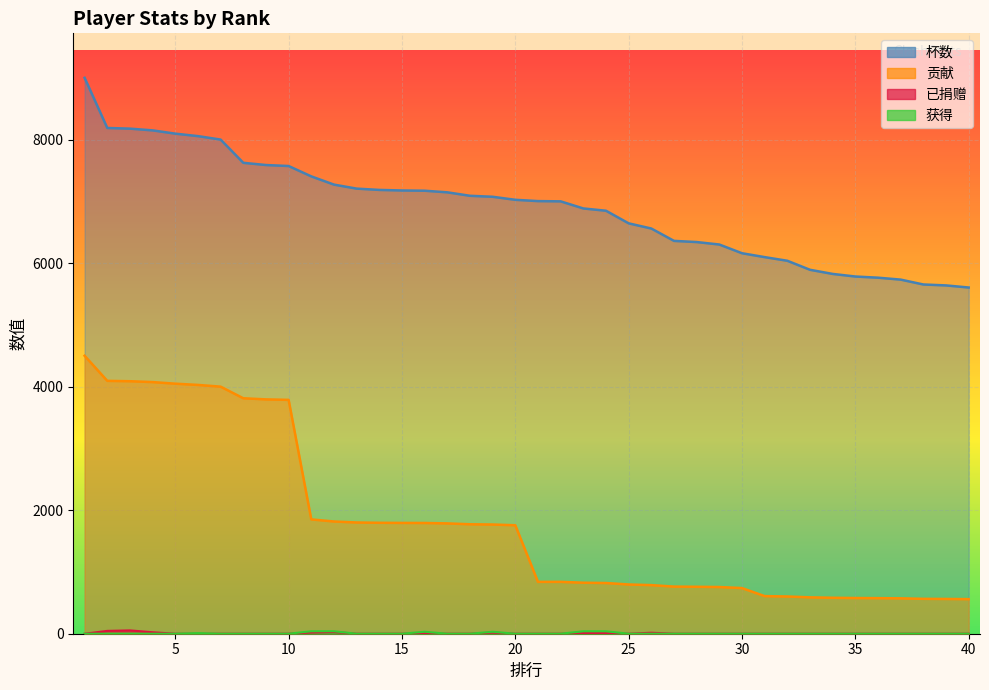

List the series in order of their peak value, highest first.

杯数, 贡献, 已捐赠, 获得